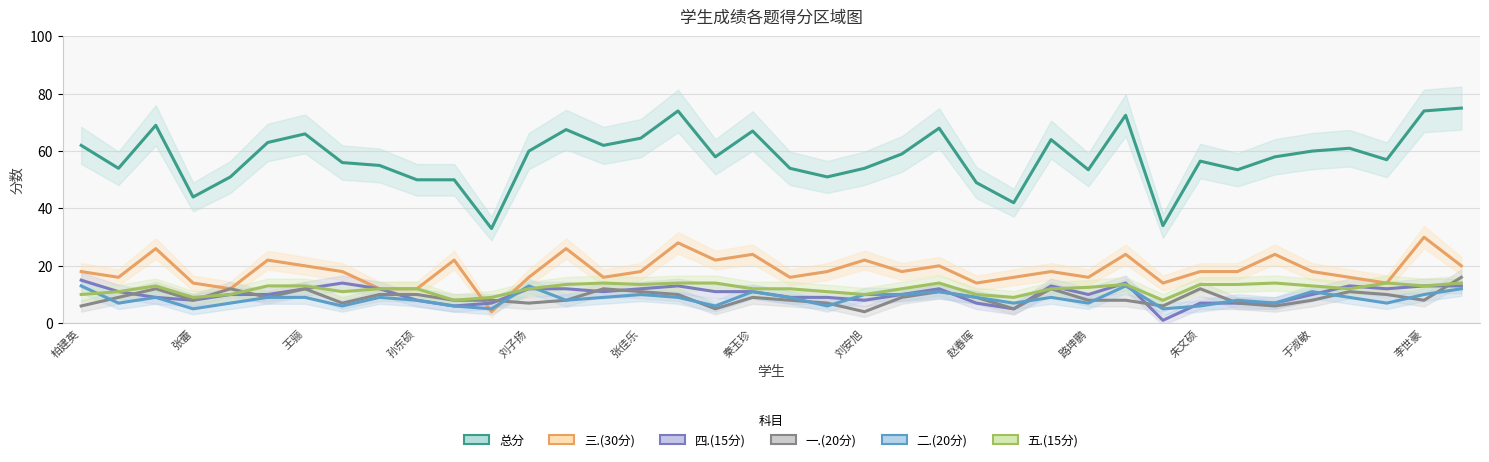

At which label does 二.(20分) first exceed 9?

柏建英